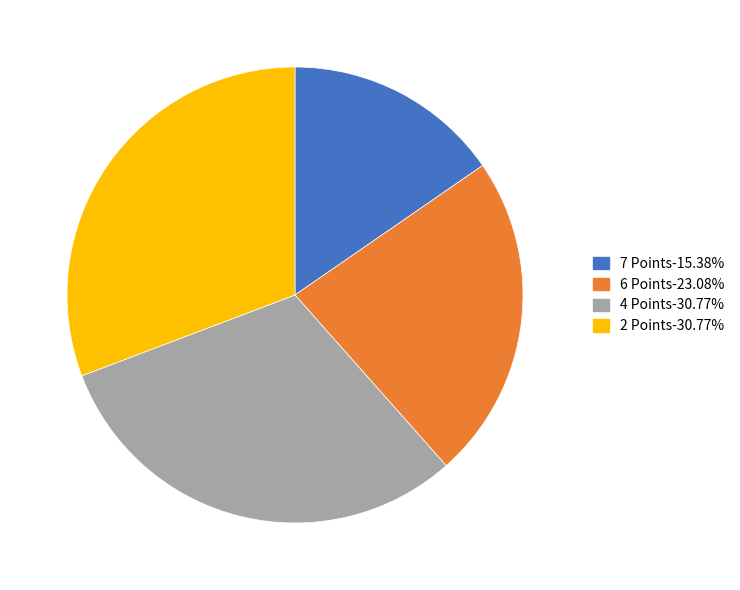

Do 2 Points and 4 Points together represent more than half of the pie?

Yes